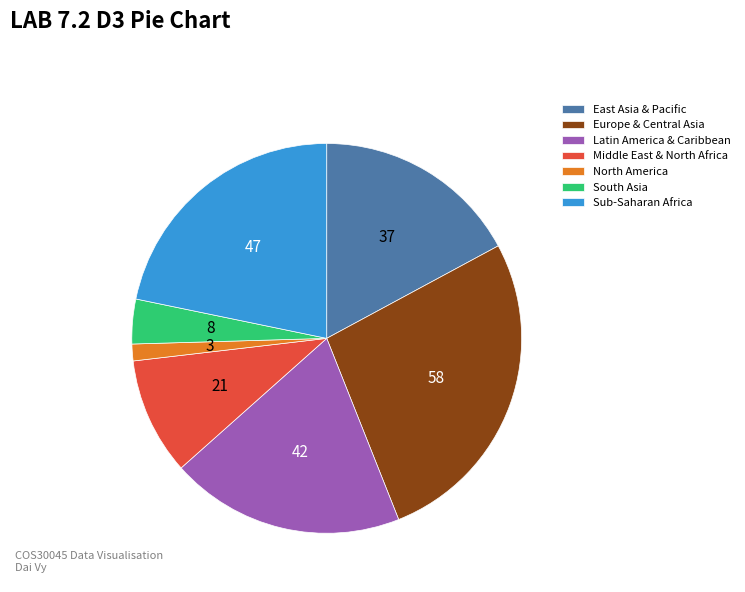

Rank the categories by value from highest to lowest.

Europe & Central Asia, Sub-Saharan Africa, Latin America & Caribbean, East Asia & Pacific, Middle East & North Africa, South Asia, North America